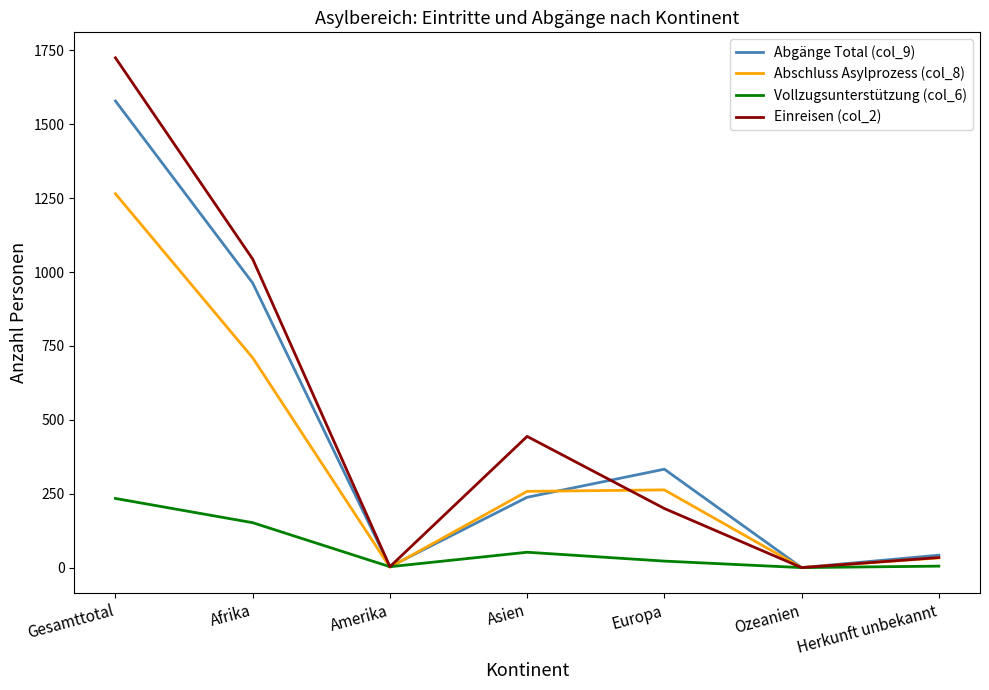

Where is the first local maximum for Abgänge Total (col_9)?

Europa